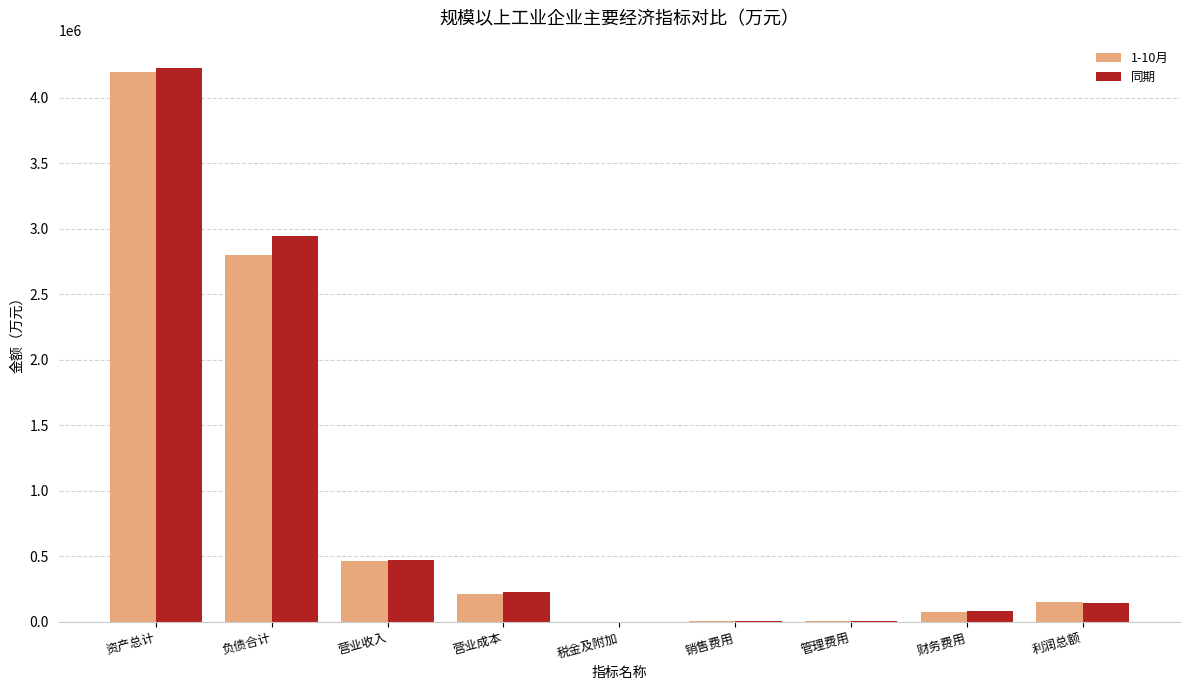

What is the total value across all series at 营业收入?

934180.0